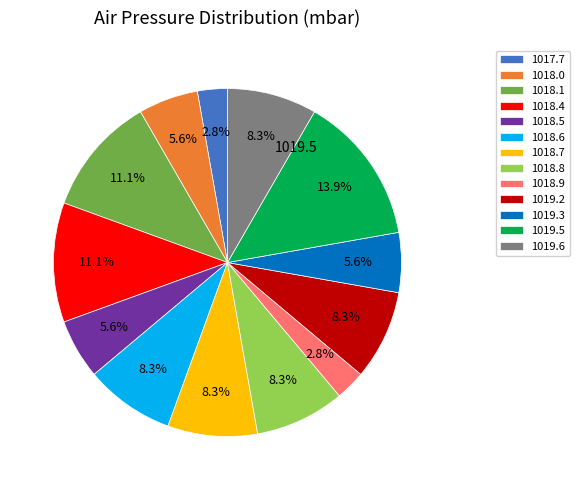

The 1018.6 slice represents 1% of the pie. True or false?

False